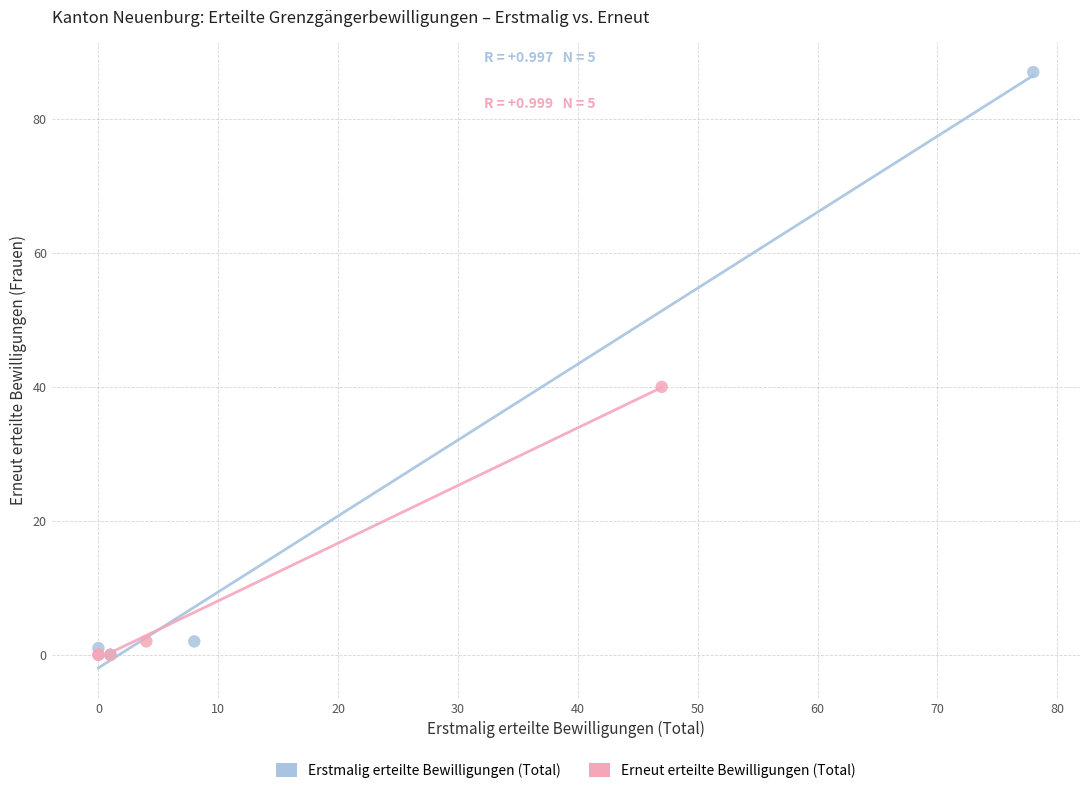

Which series contains the highest Y value?

Erstmalig erteilte Bewilligungen (Total)